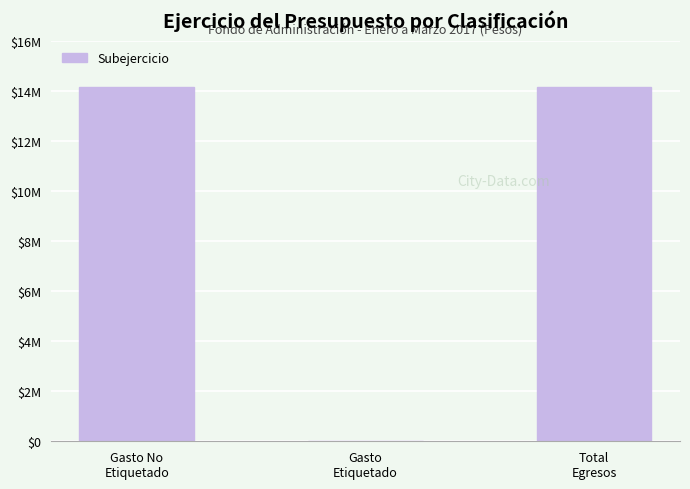

What is the difference between the maximum and minimum values?

14136575